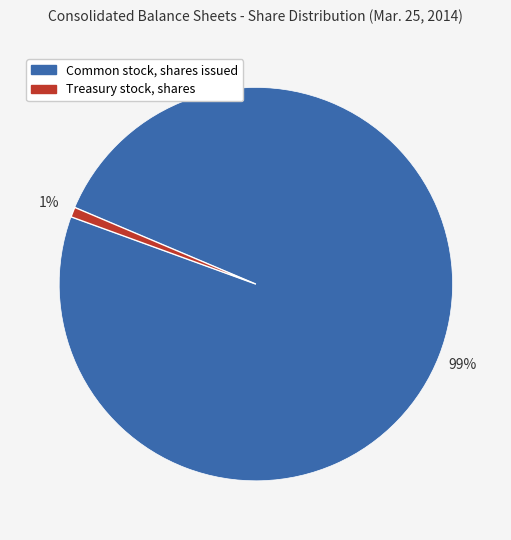

Which slice is the smallest?

Treasury stock, shares